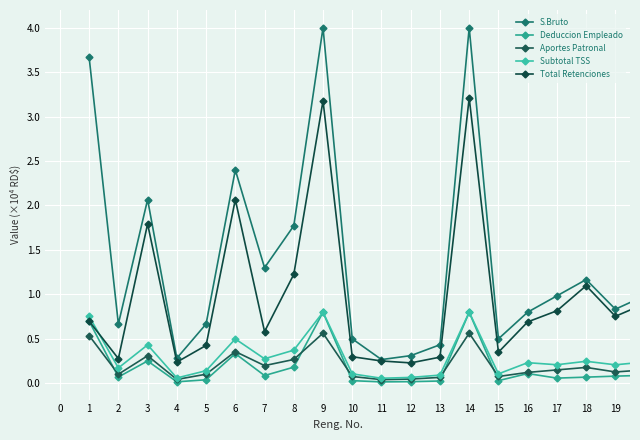

What is the maximum value for Aportes Patronal?

0.6